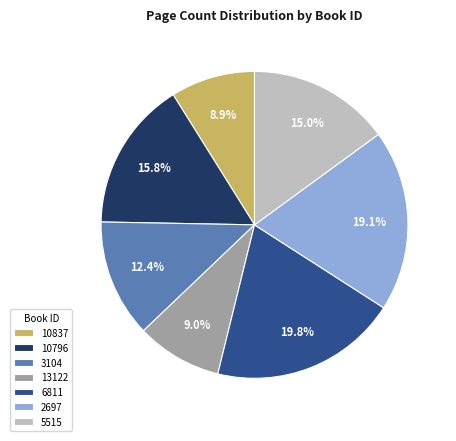

Approximately how many times larger is the value at 13122 compared to 3104?

0.7